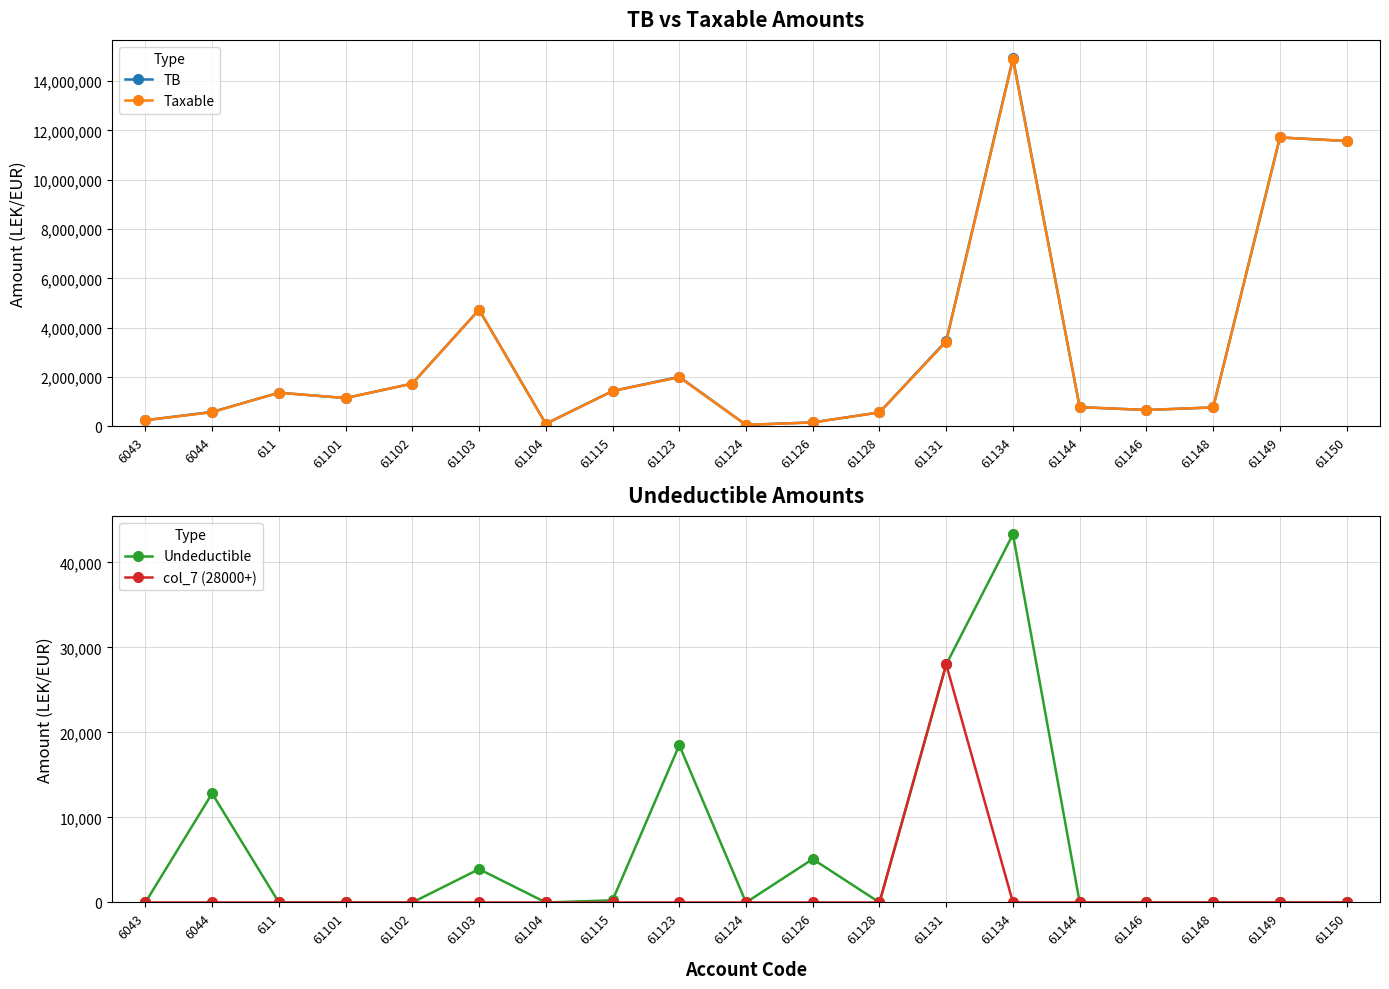

Reading left to right, what are all the values shown in this chart?

TB: 250227.1	588118.9	1366068.5	1149043.7	1735151.5	4735066.9	105900.0	1434003.2	2010362.2	61813.2	163090.0	567460.5	3465988.5	14931158.8	779642.1	666085.5	769080.9	11717876.6	11574631.1
Taxable: 250227.1	575296.9	1366068.5	1149043.7	1735151.5	4731146.9	105900.0	1433753.2	1991862.2	61813.2	157990.0	567460.5	3437988.5	14887859.8	779642.1	666085.5	769080.9	11717876.6	11574631.1
Undeductible: 0.0	12822.0	0.0	0.0	0.0	3920.0	0.0	250.0	18500.0	0.0	5100.0	0.0	28000.0	43299.0	0.0	0.0	0.0	0.0	0.0
col_7 (28000+): 0.0	0.0	0.0	0.0	0.0	0.0	0.0	0.0	0.0	0.0	0.0	0.0	28000.0	0.0	0.0	0.0	0.0	0.0	0.0